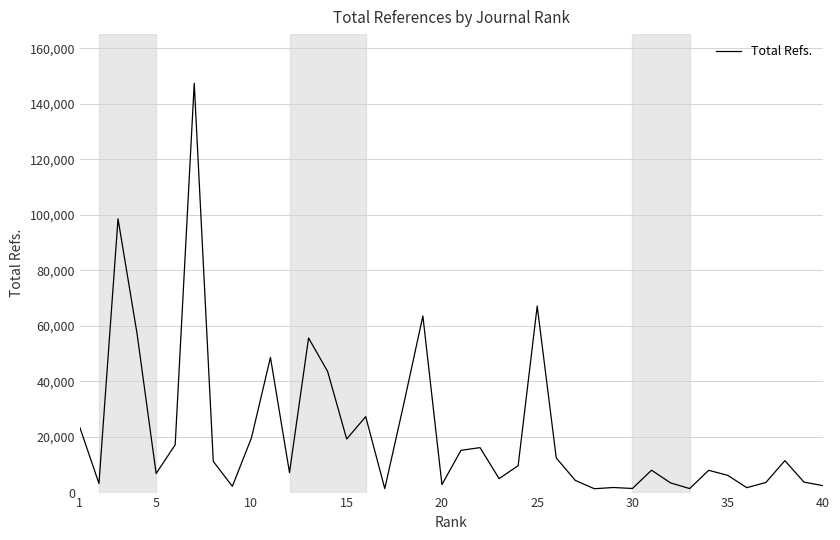

What is the maximum value shown in the chart?

147391